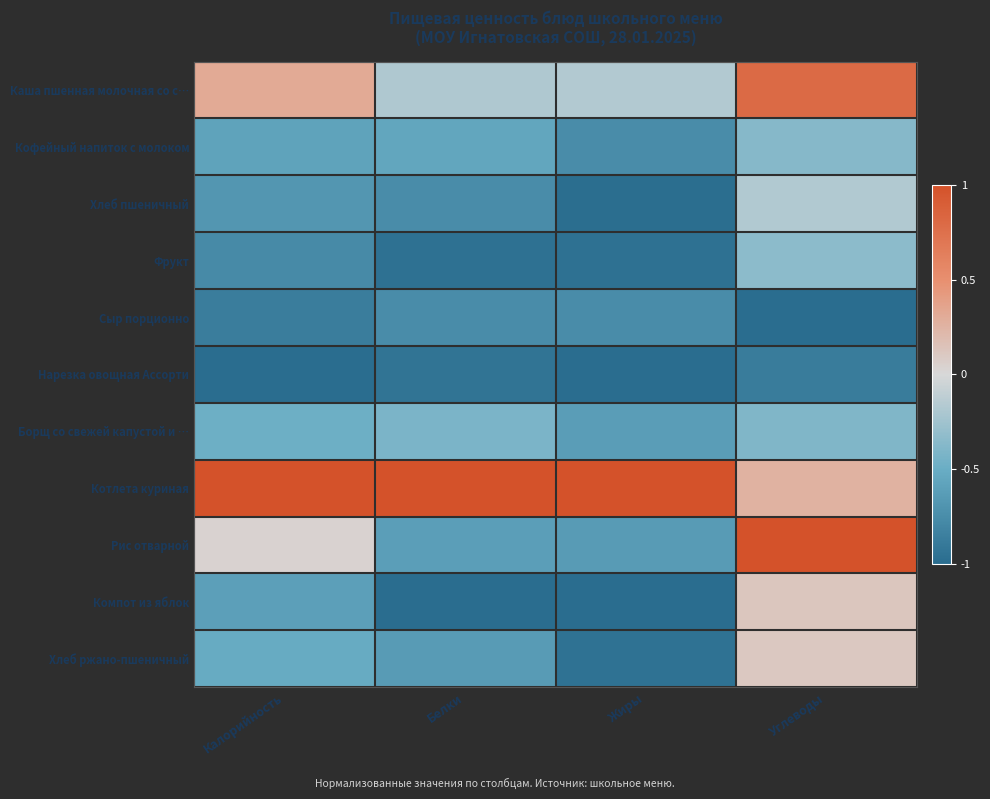

Reading right to left, extract all data points from this chart.

Каша пшенная молочная со с…: Углеводы=0.8	Жиры=-0.2	Белки=-0.2	Калорийность=0.3
Кофейный напиток с молоком: Углеводы=-0.4	Жиры=-0.8	Белки=-0.6	Калорийность=-0.6
Хлеб пшеничный: Углеводы=-0.2	Жиры=-1.0	Белки=-0.8	Калорийность=-0.7
Фрукт: Углеводы=-0.3	Жиры=-1.0	Белки=-1.0	Калорийность=-0.8
Сыр порционно: Углеводы=-1.0	Жиры=-0.8	Белки=-0.8	Калорийность=-0.9
Нарезка овощная Ассорти: Углеводы=-0.9	Жиры=-1.0	Белки=-0.9	Калорийность=-1.0
Борщ со свежей капустой и …: Углеводы=-0.4	Жиры=-0.6	Белки=-0.4	Калорийность=-0.5
Котлета куриная: Углеводы=0.3	Жиры=1.0	Белки=1.0	Калорийность=1.0
Рис отварной: Углеводы=1.0	Жиры=-0.6	Белки=-0.6	Калорийность=0.0
Компот из яблок: Углеводы=0.1	Жиры=-1.0	Белки=-1.0	Калорийность=-0.6
Хлеб ржано-пшеничный: Углеводы=0.1	Жиры=-1.0	Белки=-0.6	Калорийность=-0.5